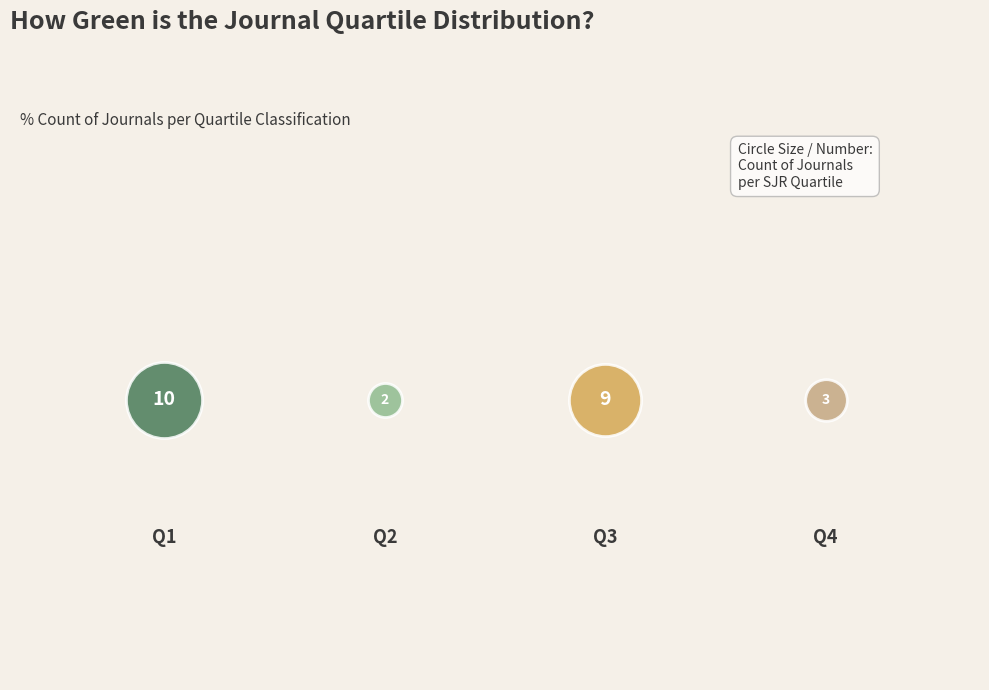

What percentage is NOT represented by Q1?

58.3%